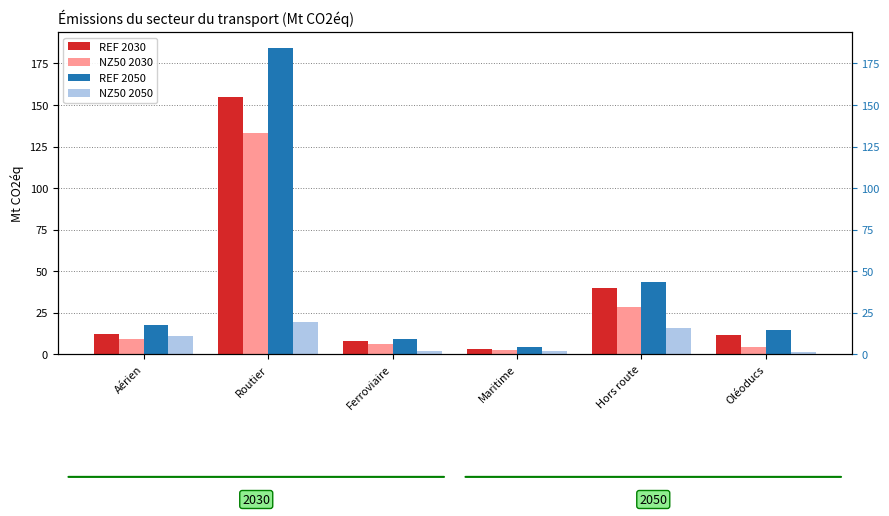

What is the difference between the highest and lowest values at Ferroviaire?

7.4